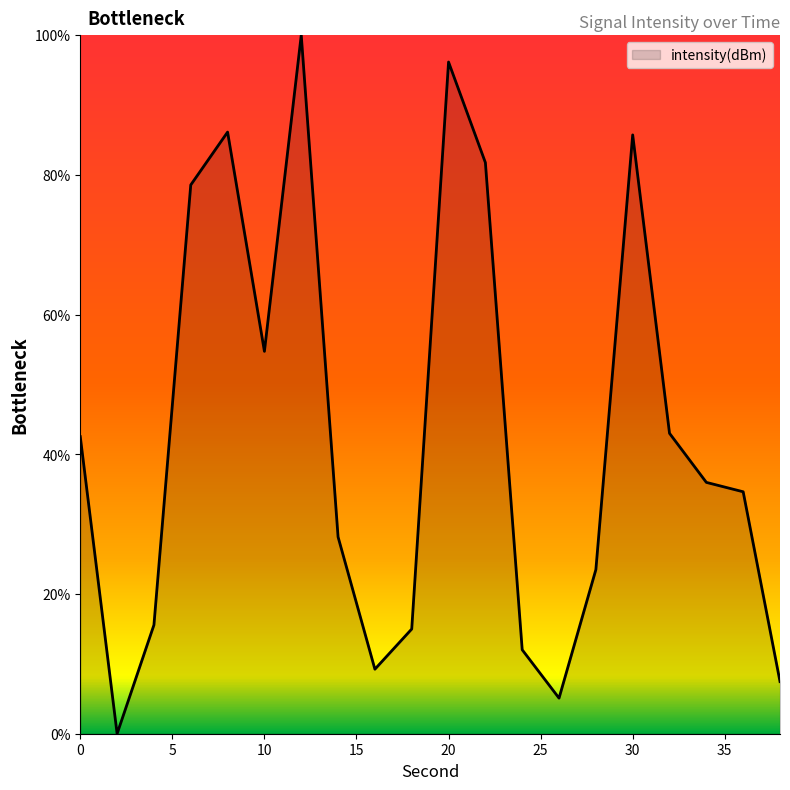

What is the maximum value shown in the chart?

100.0